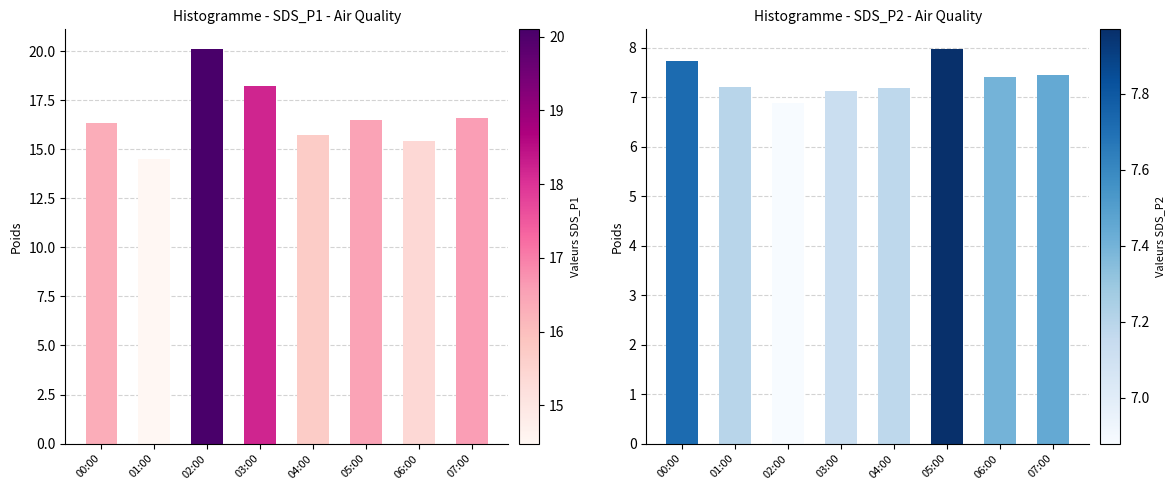

Which series has the largest range (max minus min)?

SDS_P1